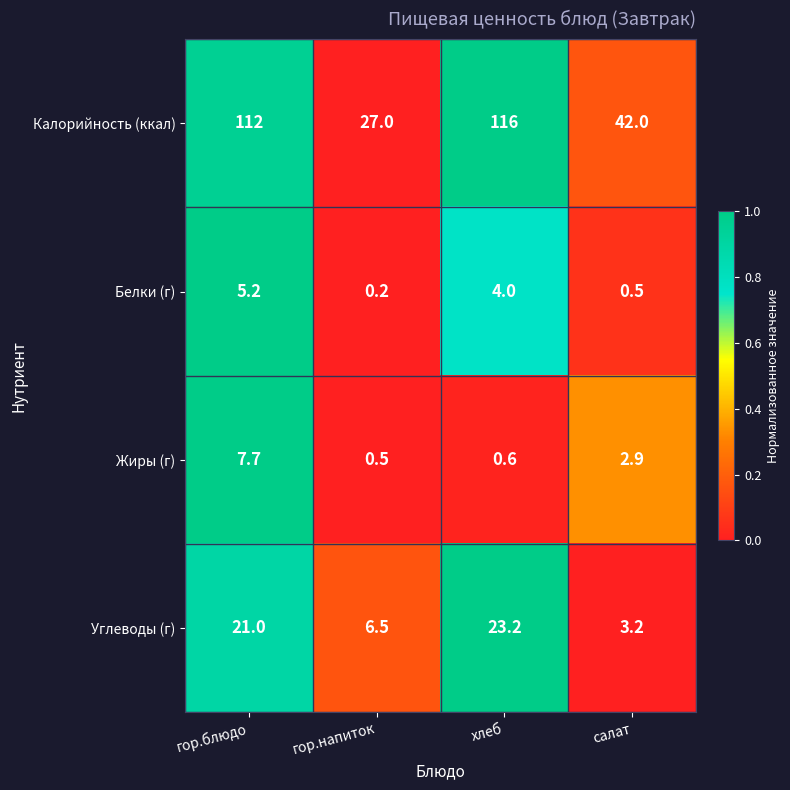

At which category is the sum across all series the highest?

гор.блюдо